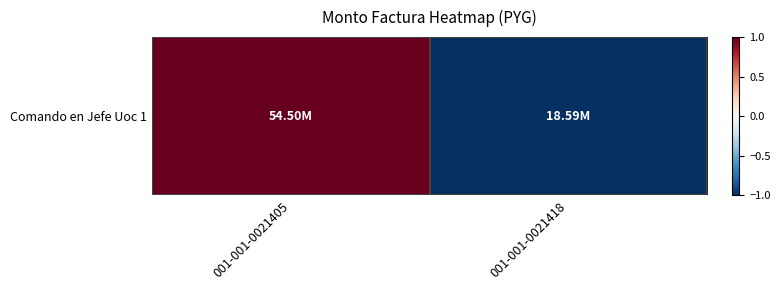

What is the change in value from 001-001-0021405 to 001-001-0021418?

-2